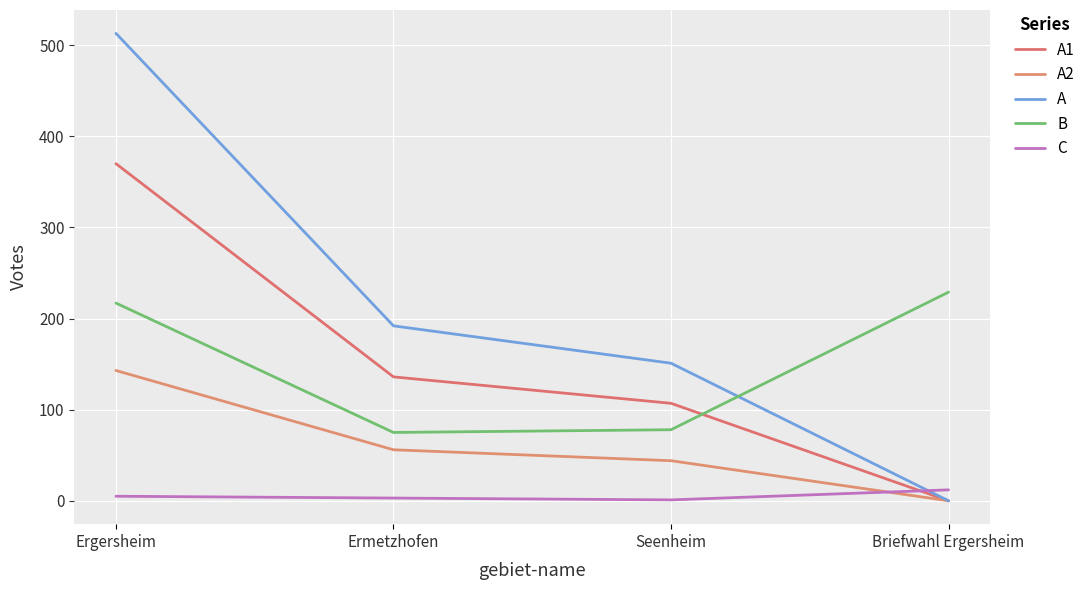

Where is C nearest to the value 6?

Ergersheim